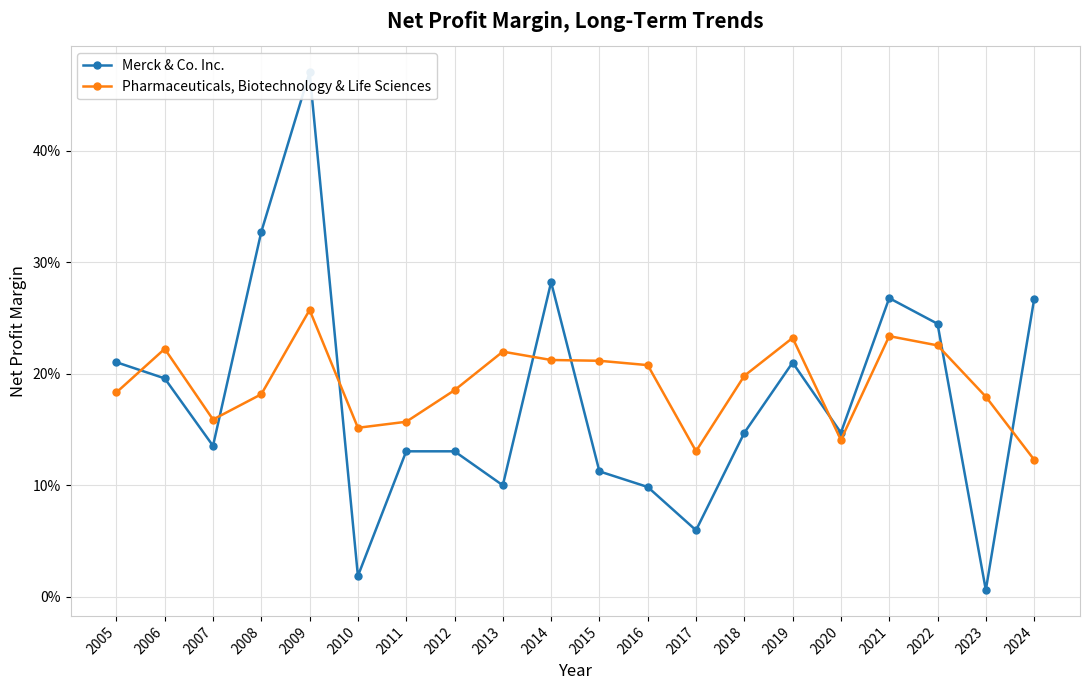

Which series has the largest total across all categories?

Pharmaceuticals, Biotechnology & Life Sciences